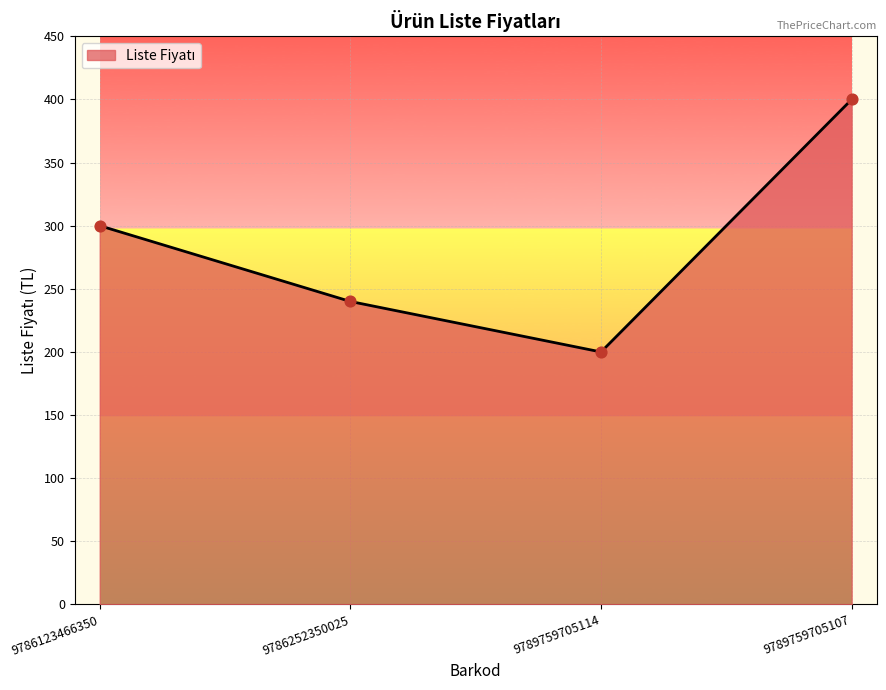

Which has a higher value, 9786123466350 or 9789759705107?

9789759705107